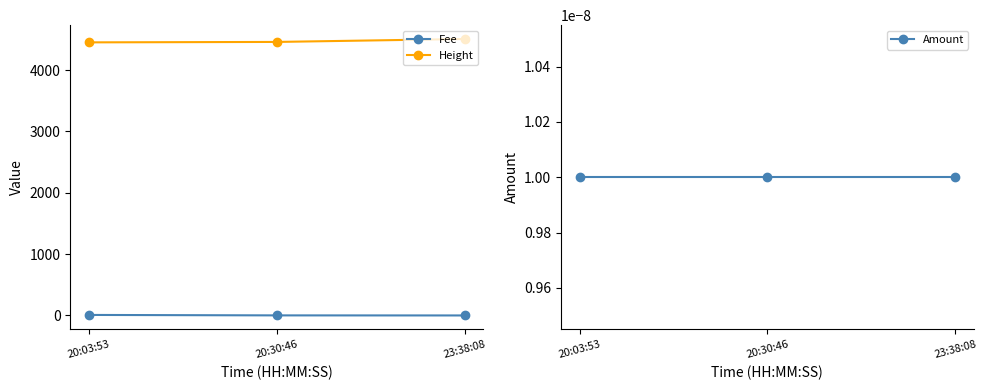

Reading left to right, what are all the values shown in this chart?

Fee: 8.4	1.2	0.1
Height: 4452.0	4459.0	4507.0
Amount: 0.0	0.0	0.0